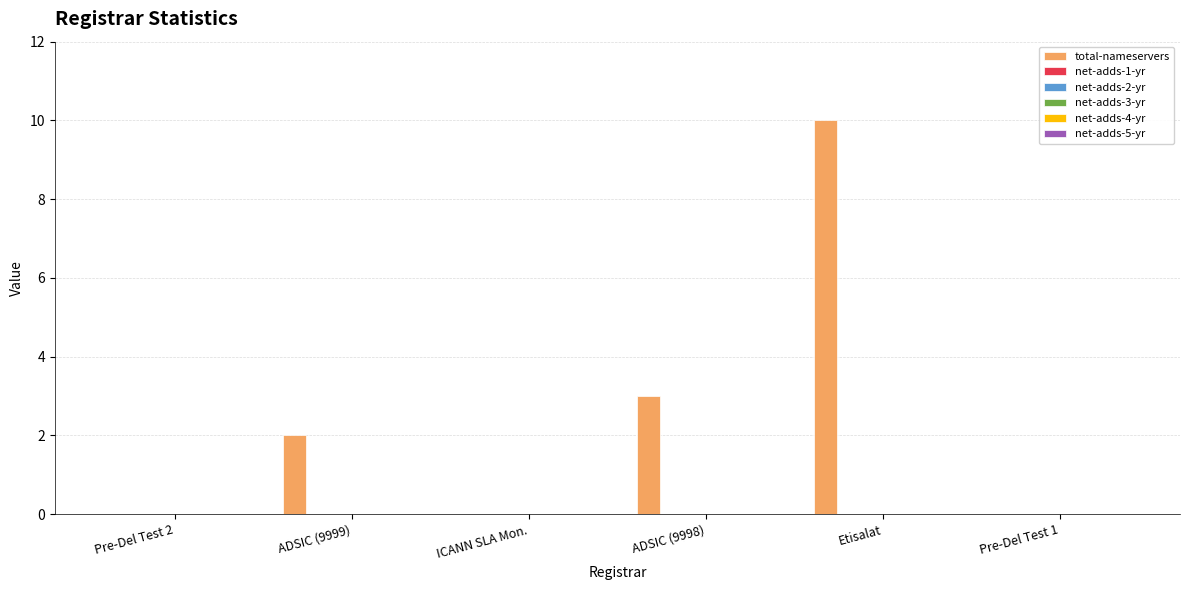

What is the maximum value shown in the chart?

10